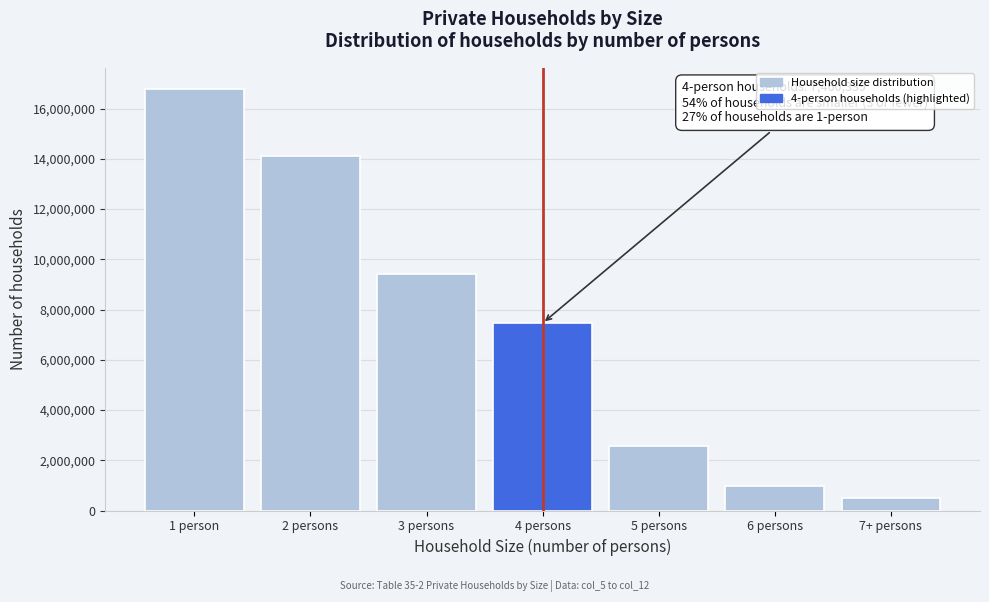

Reading left to right, list all the values displayed in this chart.

16784507	14125840	9421831	7460339	2571743	984751	493296